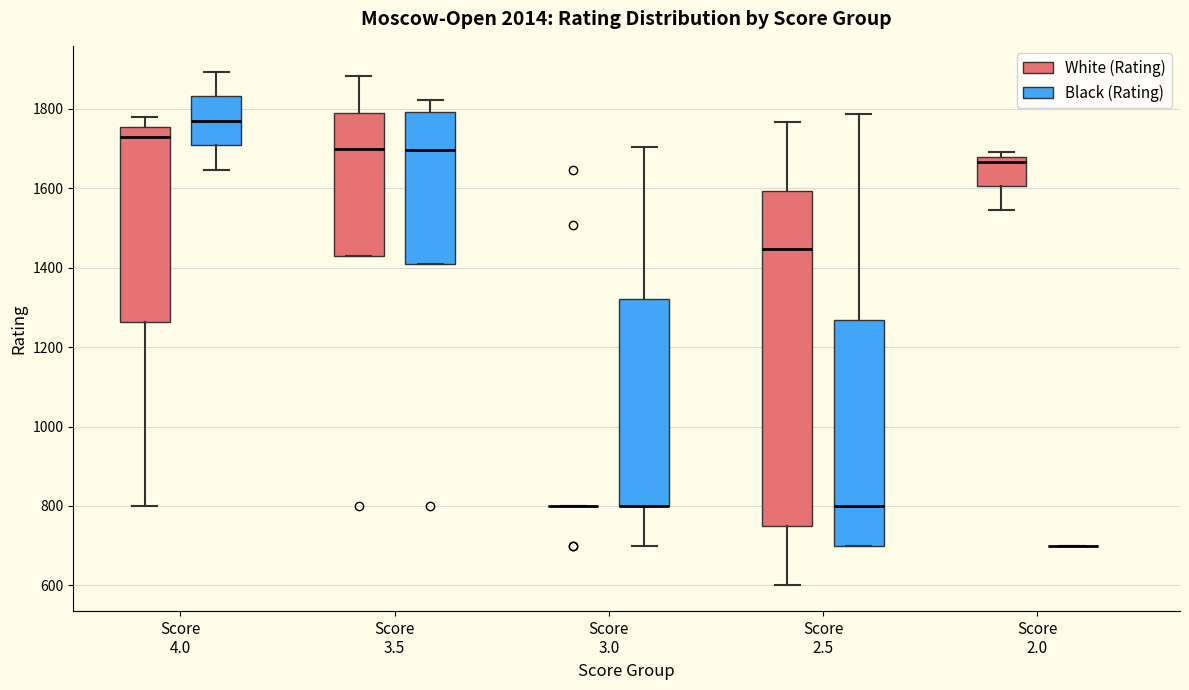

Reading left to right, transcribe this box plot: for each box, give where its median line is, the range the box spans, and where its two whiskers end, as read against the y-axis. The values are not printed on the chart, so give them approximately, as read against the axis.

Score 4.0 (White (Rating)): median 1720, box 1260 to 1760, whiskers 800 to 1780
Score 4.0 (Black (Rating)): median 1780, box 1700 to 1840, whiskers 1640 to 1900
Score 3.5 (White (Rating)): median 1700, box 1440 to 1780, whiskers 1440 to 1880
Score 3.5 (Black (Rating)): median 1700, box 1400 to 1800, whiskers 1400 to 1820
Score 3.0 (White (Rating)): box collapsed to a line at 800, whiskers 800 to 800
Score 3.0 (Black (Rating)): median 800 (drawn on the box's lower edge), box 800 to 1320, whiskers 700 to 1700
Score 2.5 (White (Rating)): median 1440, box 760 to 1600, whiskers 600 to 1760
Score 2.5 (Black (Rating)): median 800, box 700 to 1260, whiskers 700 to 1780
Score 2.0 (White (Rating)): median 1660, box 1600 to 1680, whiskers 1540 to 1700
Score 2.0 (Black (Rating)): box collapsed to a line at 700, whiskers 700 to 700